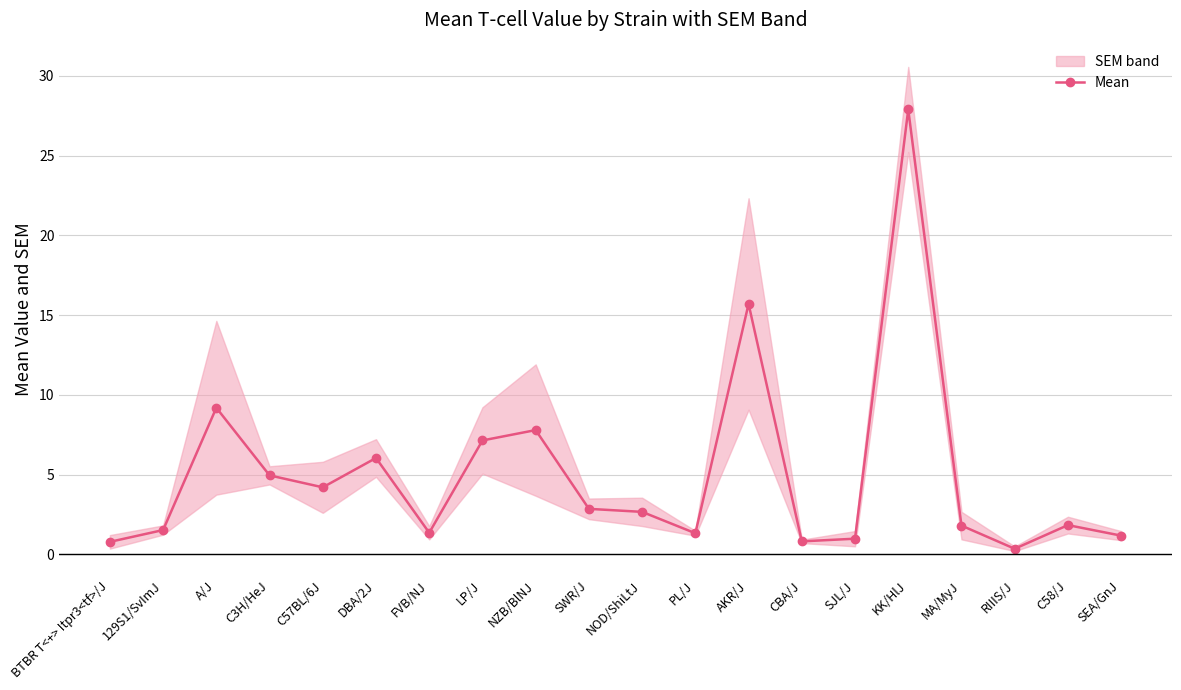

What is the smallest value displayed?

0.3